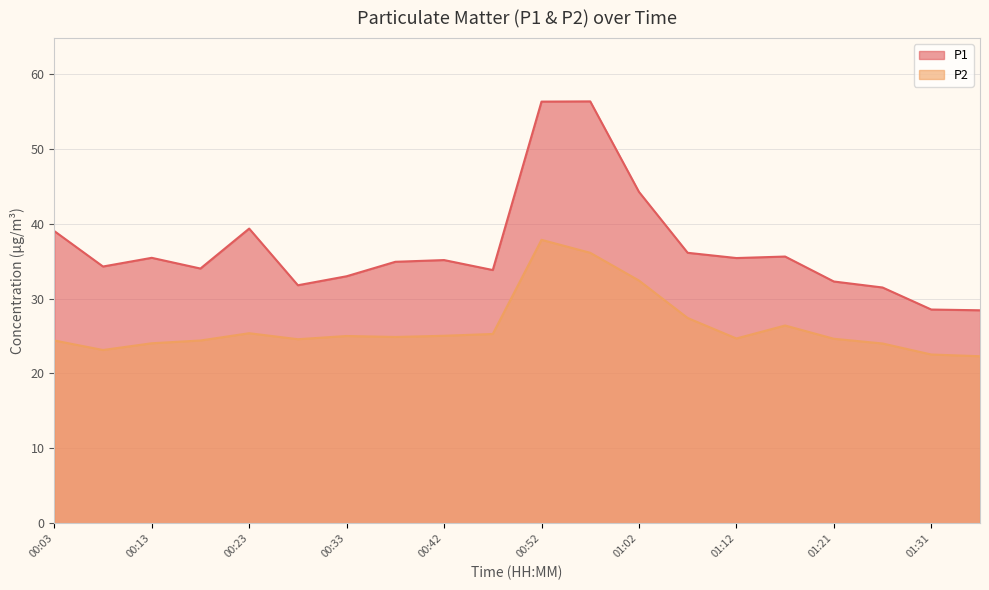

At which category is the sum across all series the highest?

00:52